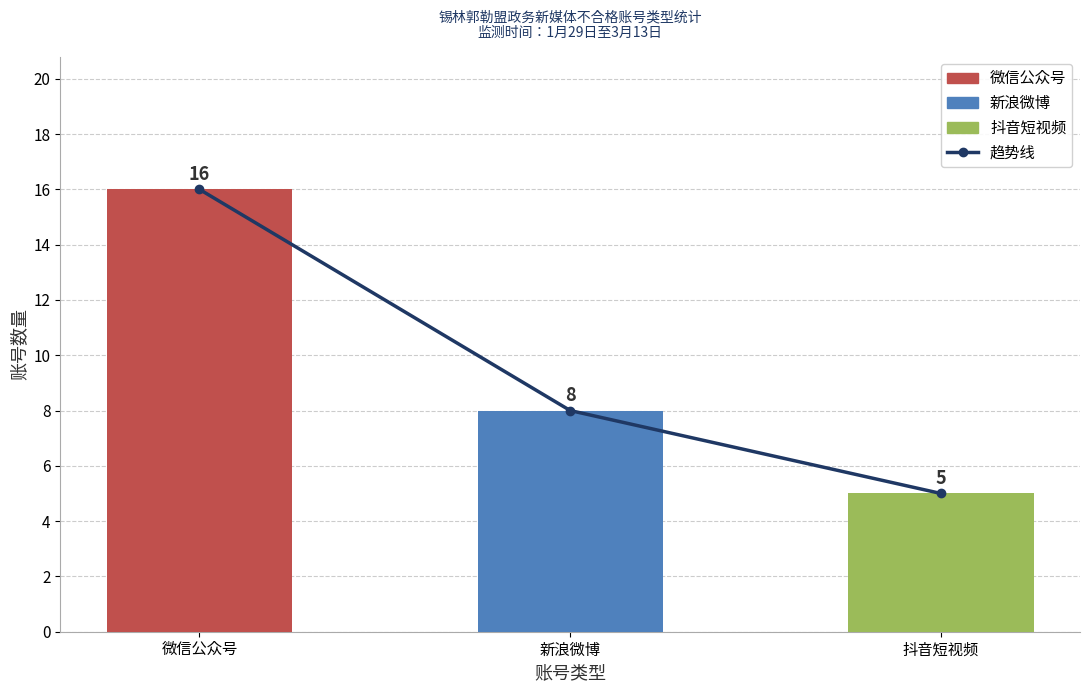

Approximately how many times larger is the value at 微信公众号 compared to 新浪微博?

2.0